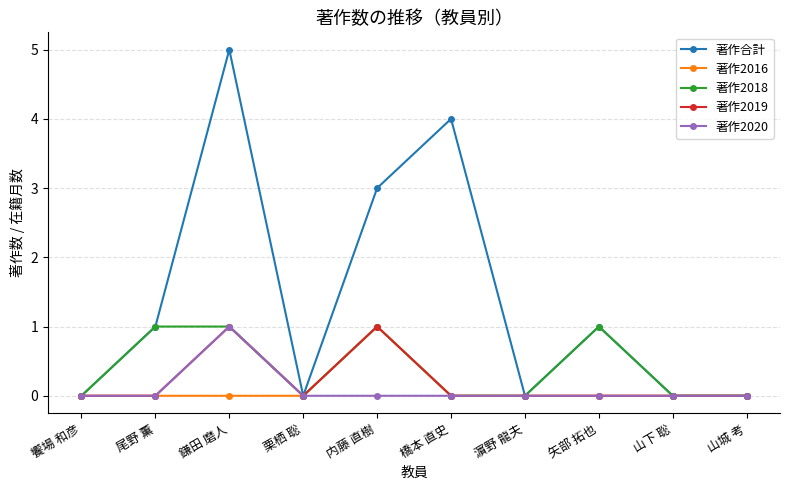

Is it true that 著作合計 equals 1 at 尾野 薫?

True